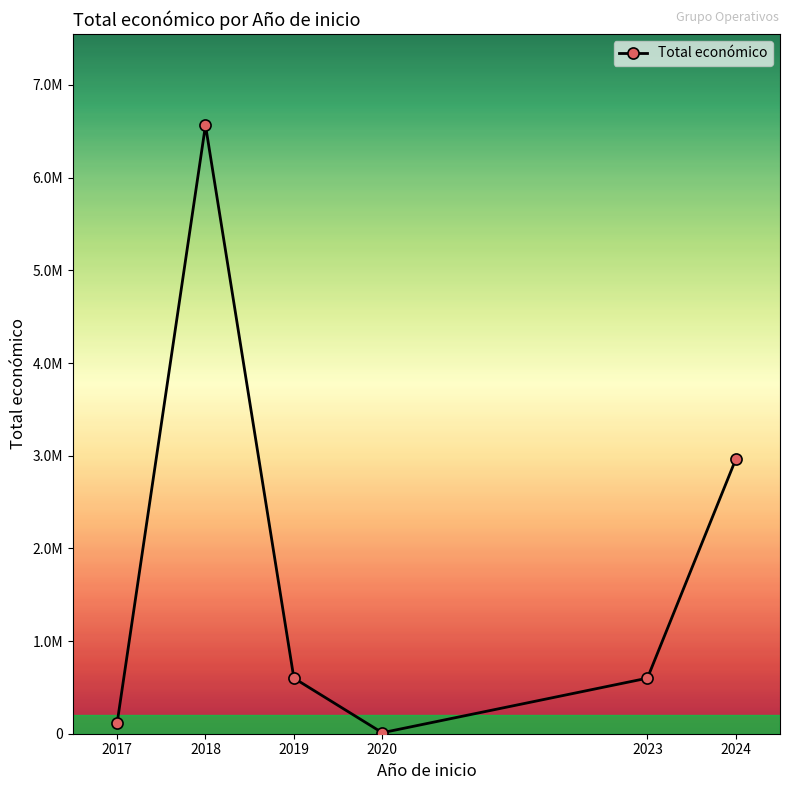

True or false: the data has more than 2 interior local peaks.

False